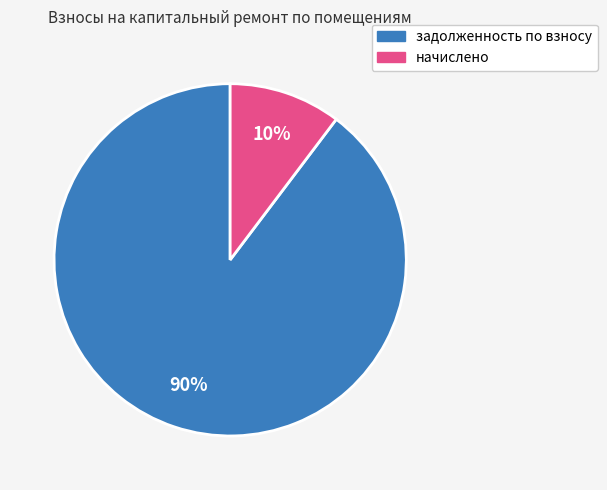

Is there a majority slice in this chart?

Yes